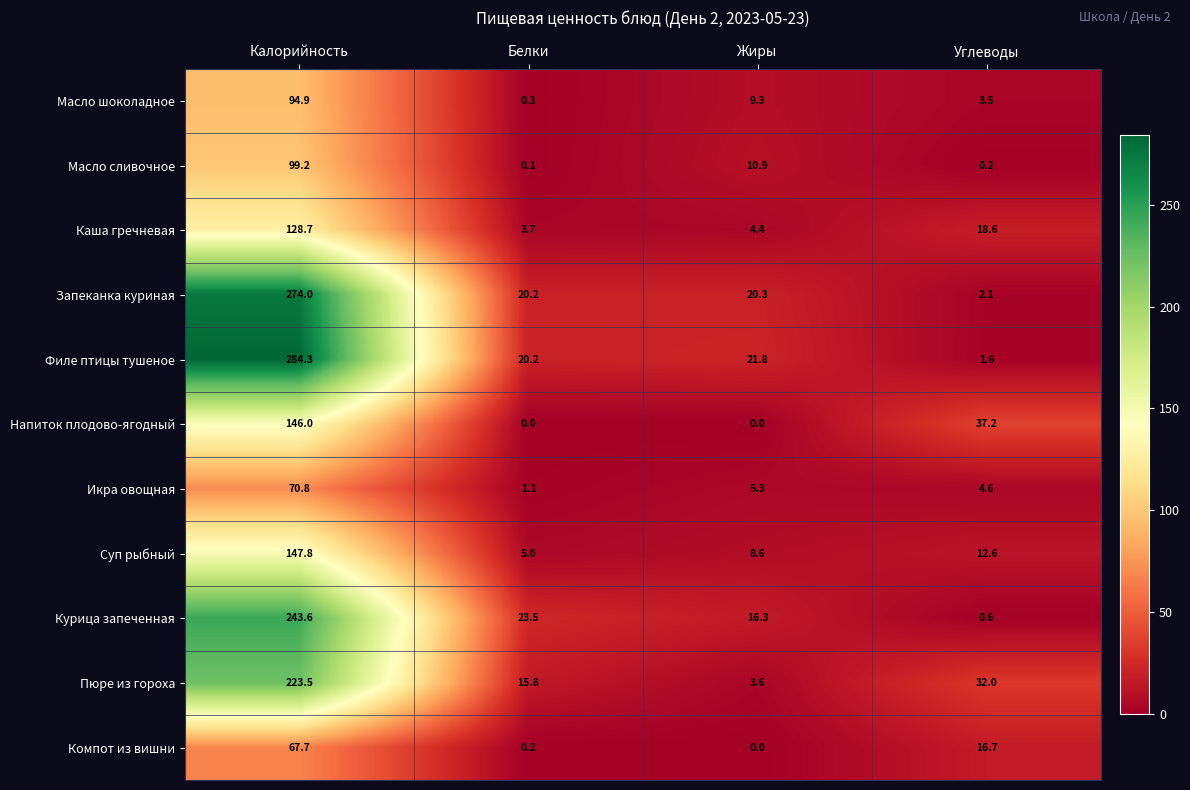

What is the difference between the highest and lowest values at Углеводы?

37.0